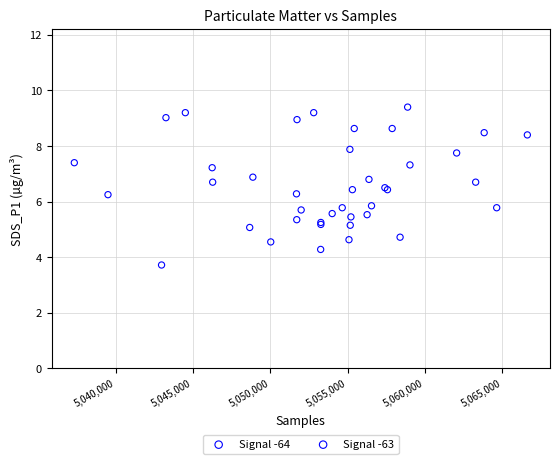

Which series reaches the minimum Y coordinate?

Signal -63